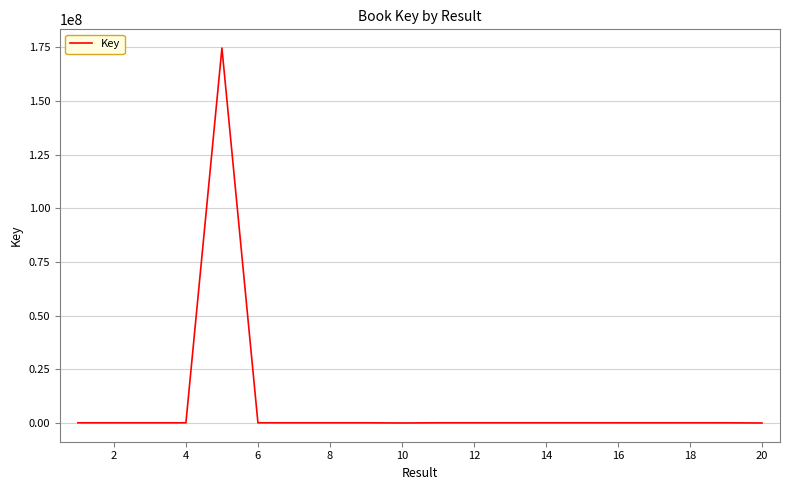

What is the difference between the maximum and minimum values?

174679929